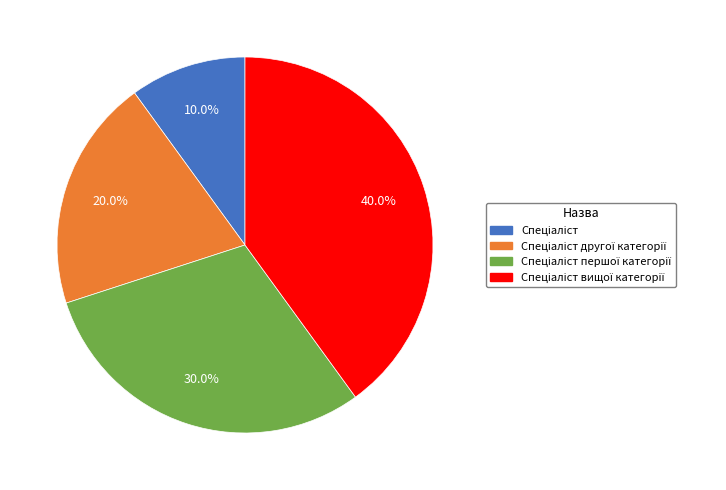

Is there any slice that represents more than half of the pie?

No